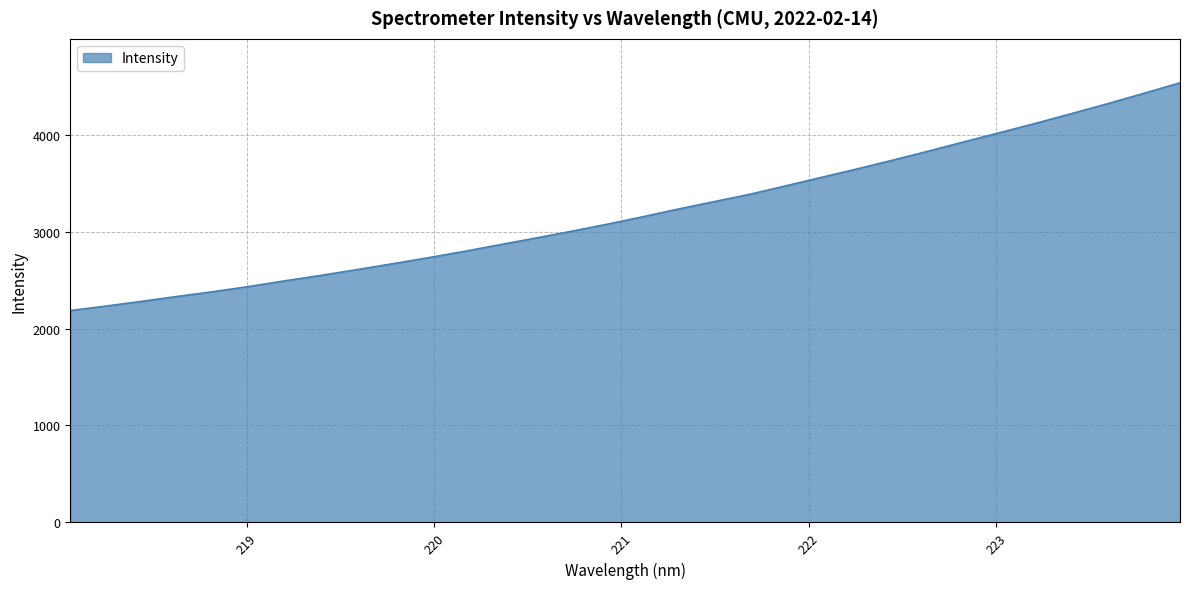

What is the minimum value shown in the chart?

2185.7